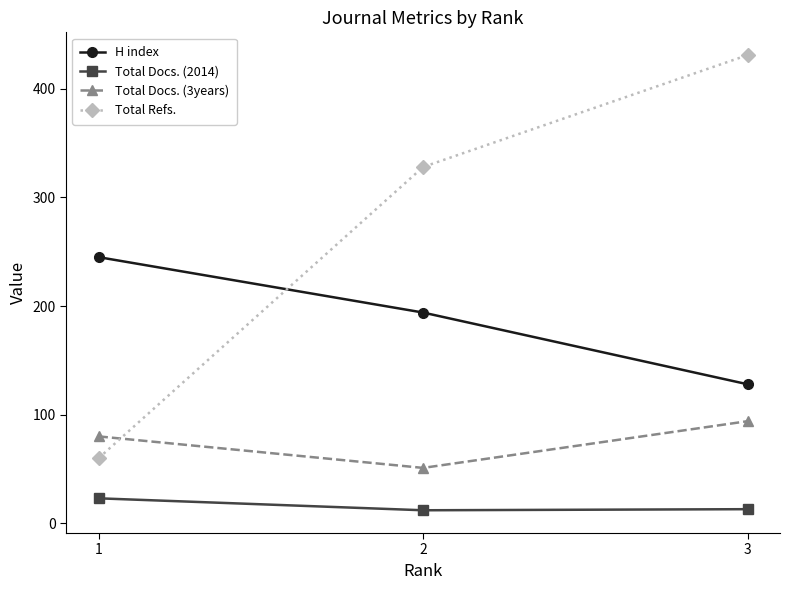

Rank the series by their maximum value, from highest to lowest.

Total Refs., H index, Total Docs. (3years), Total Docs. (2014)